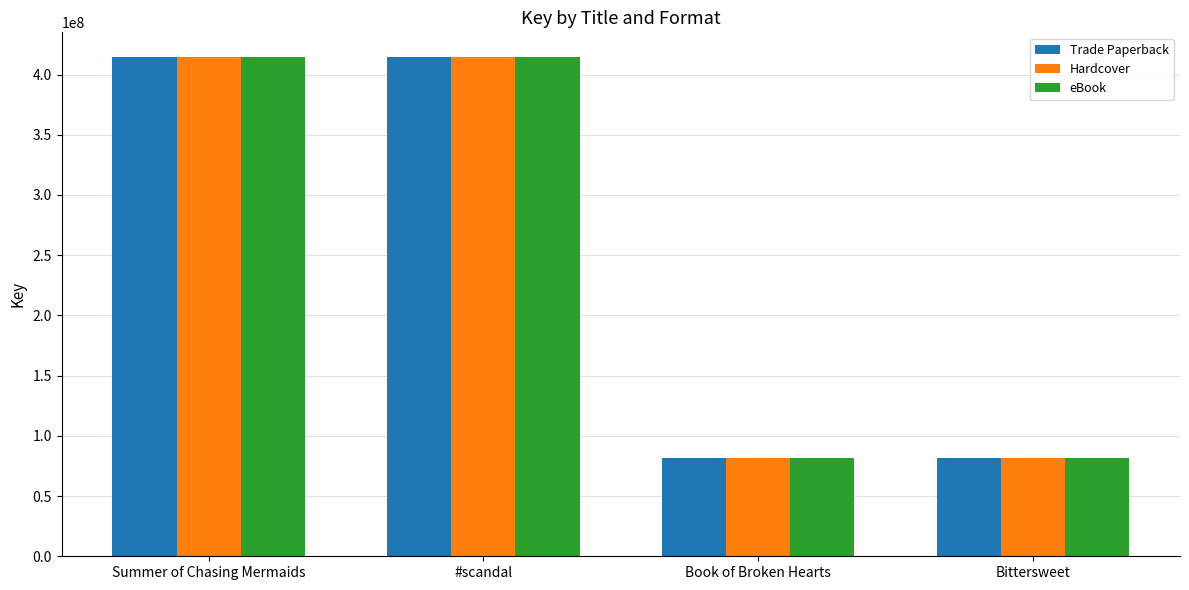

What is the lowest value of the Trade Paperback series?

81785581